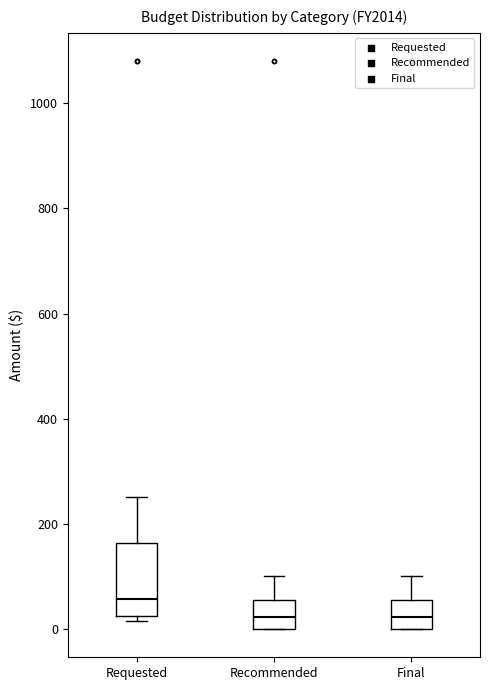

Comparing the boxes themselves (not the whiskers), which one is the tallest?

Requested